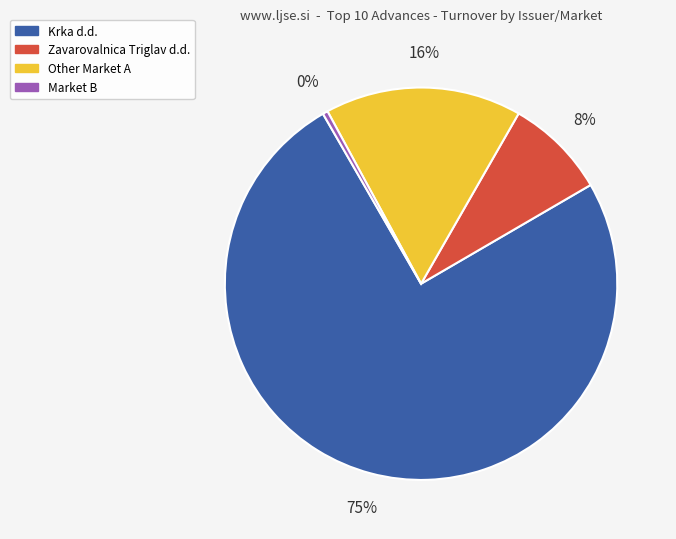

Rank the categories by value from highest to lowest.

Krka d.d., Other Market A, Zavarovalnica Triglav d.d., Market B